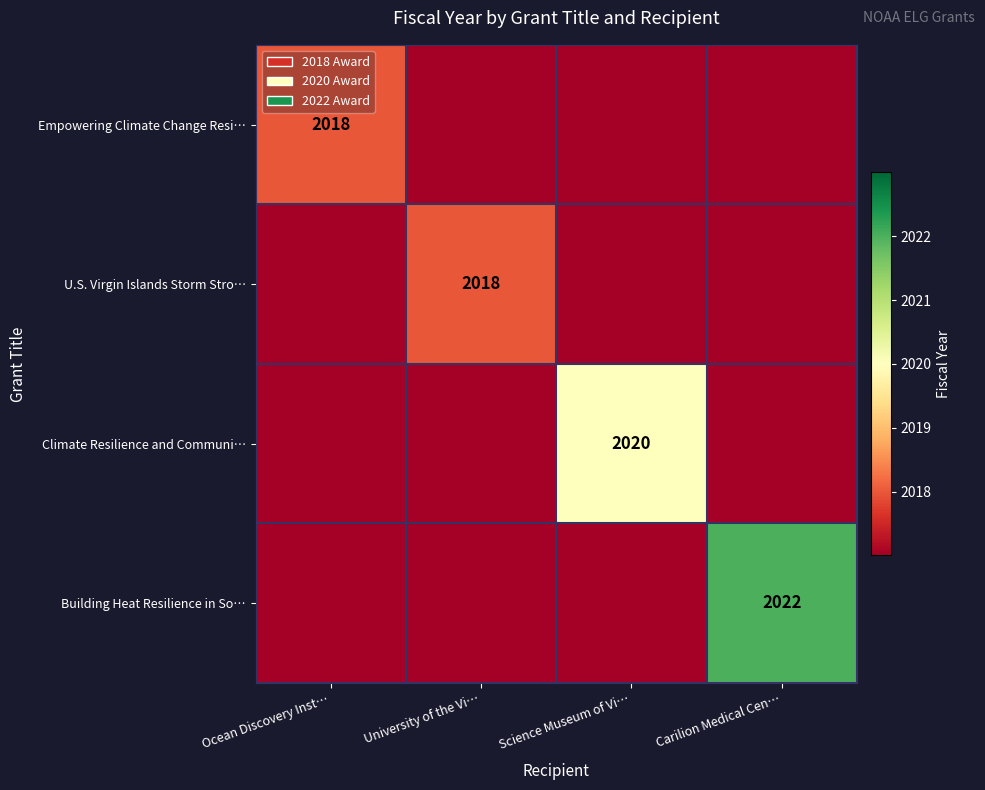

The U.S. Virgin Islands Storm Stro… series shows -653 at Ocean Discovery Inst…. True or false?

False